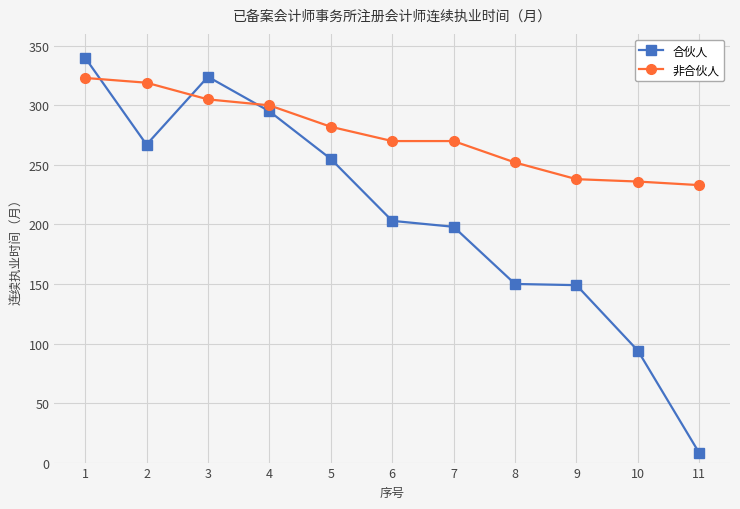

How many data points in 合伙人 are less than 203?

5